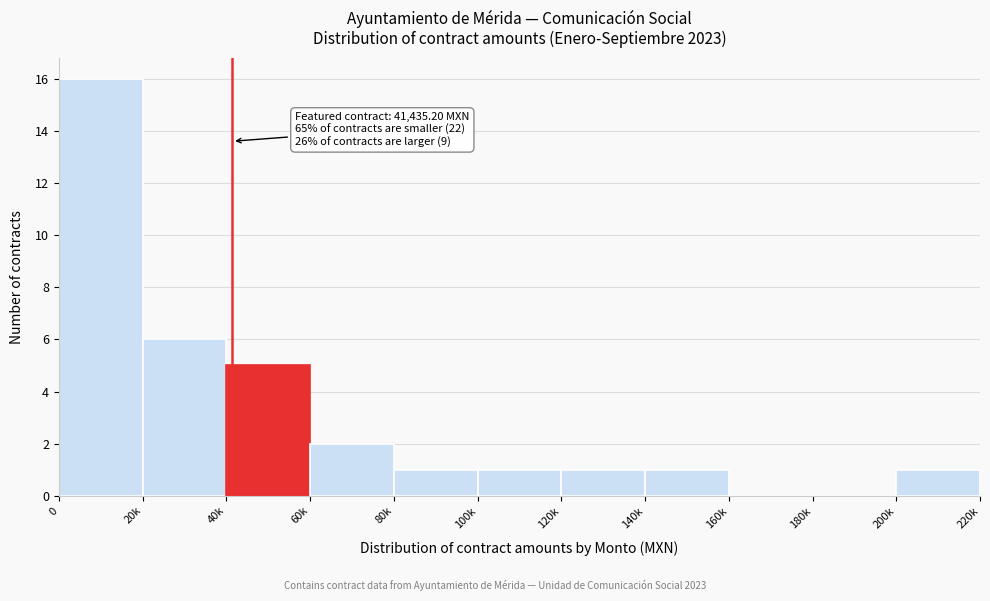

Reading right to left, what are all the values shown in this chart?

200k=1	180k=0	160k=0	140k=1	120k=1	100k=1	80k=1	60k=2	40k=5	20k=6	0=16